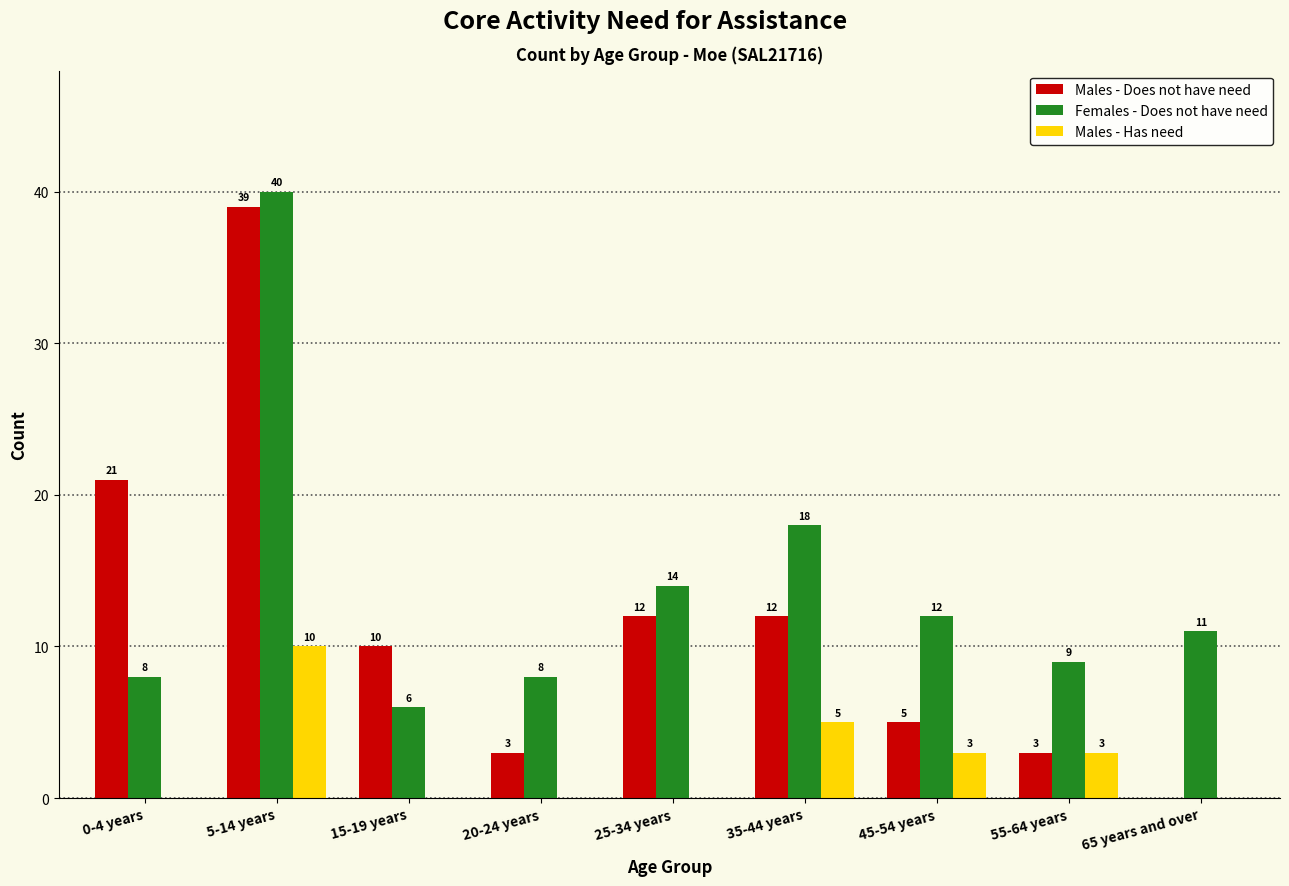

Reading right to left, list all the values displayed in this chart.

Males - Does not have need: 65 years and over=0	55-64 years=3	45-54 years=5	35-44 years=12	25-34 years=12	20-24 years=3	15-19 years=10	5-14 years=39	0-4 years=21
Females - Does not have need: 65 years and over=11	55-64 years=9	45-54 years=12	35-44 years=18	25-34 years=14	20-24 years=8	15-19 years=6	5-14 years=40	0-4 years=8
Males - Has need: 65 years and over=0	55-64 years=3	45-54 years=3	35-44 years=5	25-34 years=0	20-24 years=0	15-19 years=0	5-14 years=10	0-4 years=0